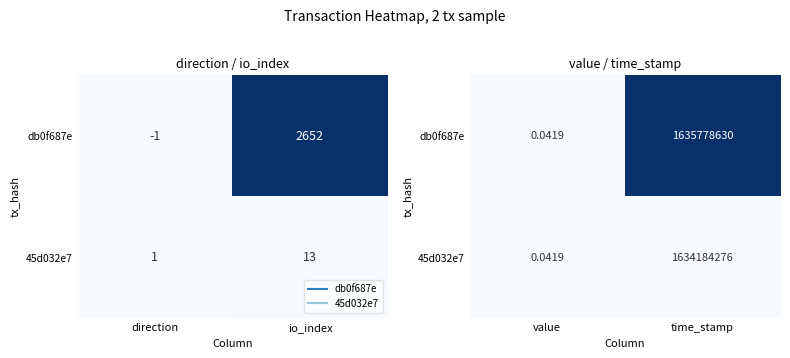

List the series in order of their peak value, lowest first.

45d032e7, db0f687e